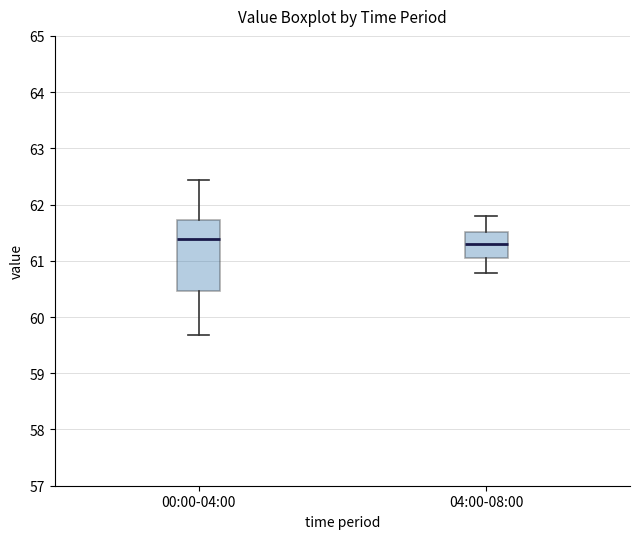

Reading left to right, transcribe this box plot: for each box, give where its median line is, the range the box spans, and where its two whiskers end, as read against the y-axis. The values are not printed on the chart, so give them approximately, as read against the axis.

00:00-04:00: median 61.4, box 60.5 to 61.7, whiskers 59.7 to 62.4
04:00-08:00: median 61.3, box 61.1 to 61.5, whiskers 60.8 to 61.8